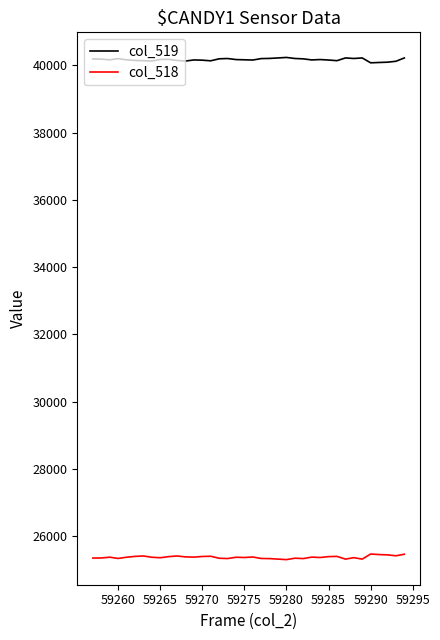

What is the average value of the col_519 series?

40168